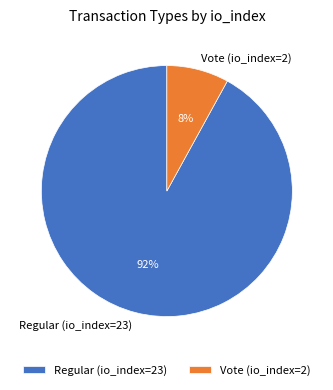

The Vote (io_index=2) slice represents 17% of the pie. True or false?

False